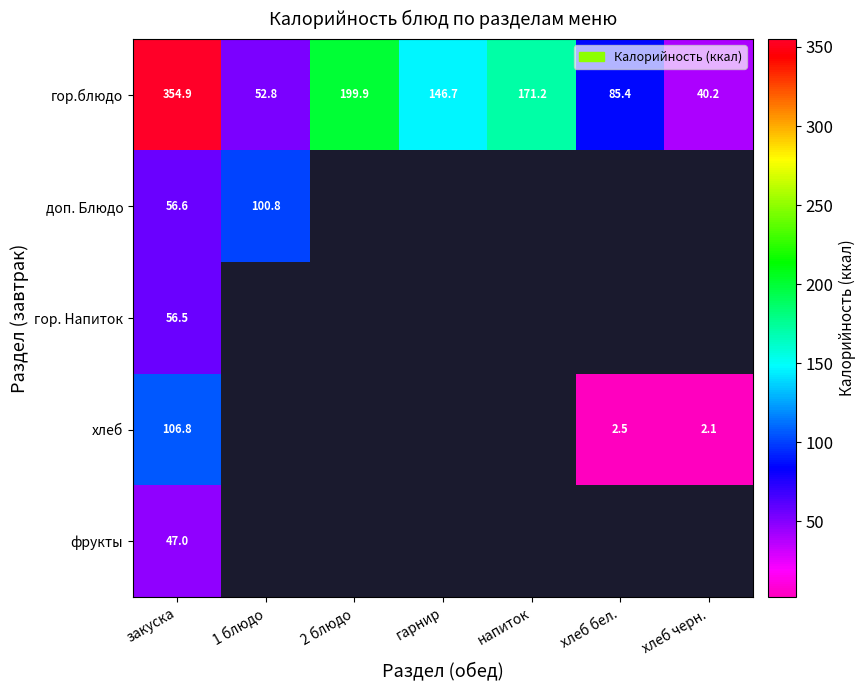

At which category does the chart reach its peak across all series?

закуска